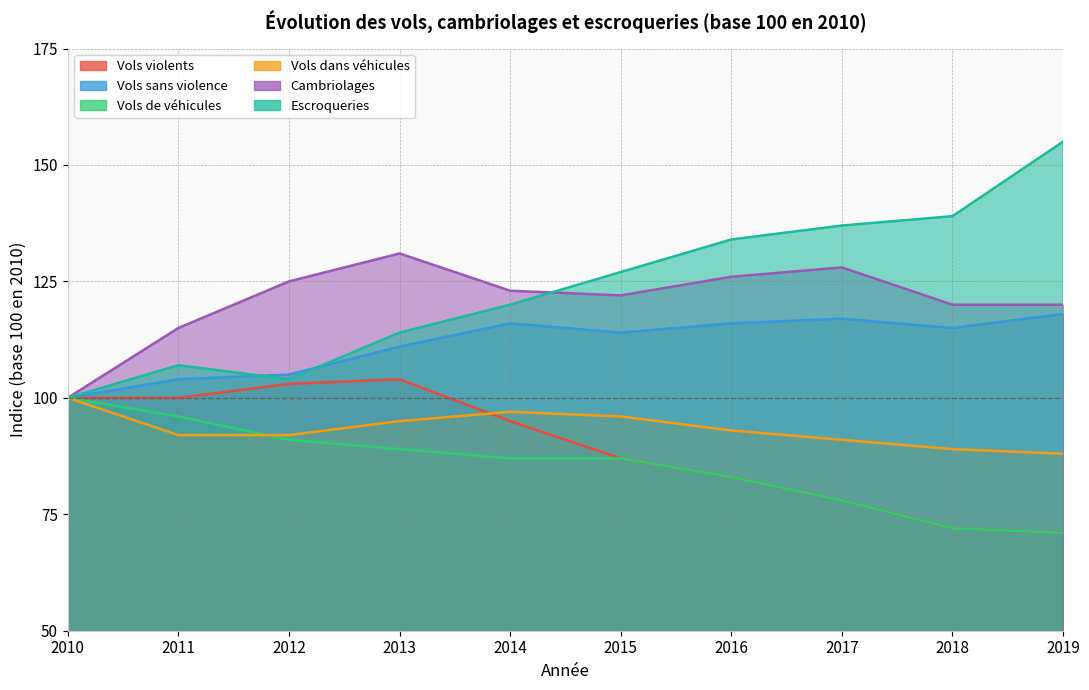

The value of Vols violents at 2014 is 95. True or false?

True